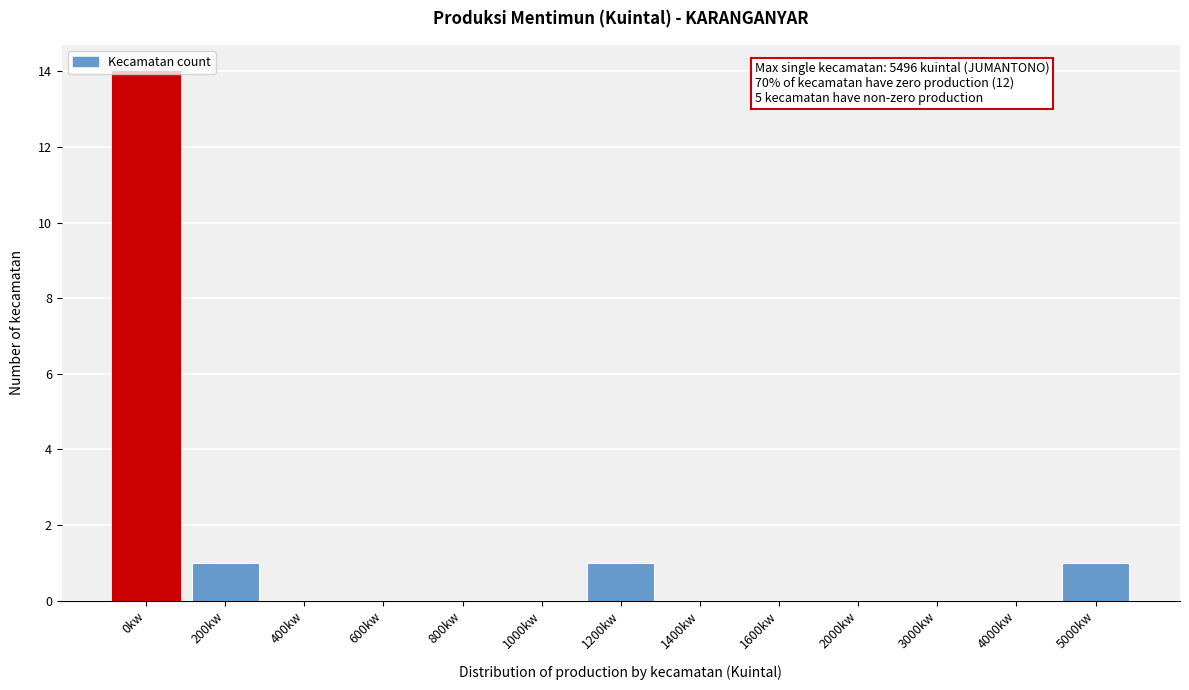

What is the sum of all values?

17